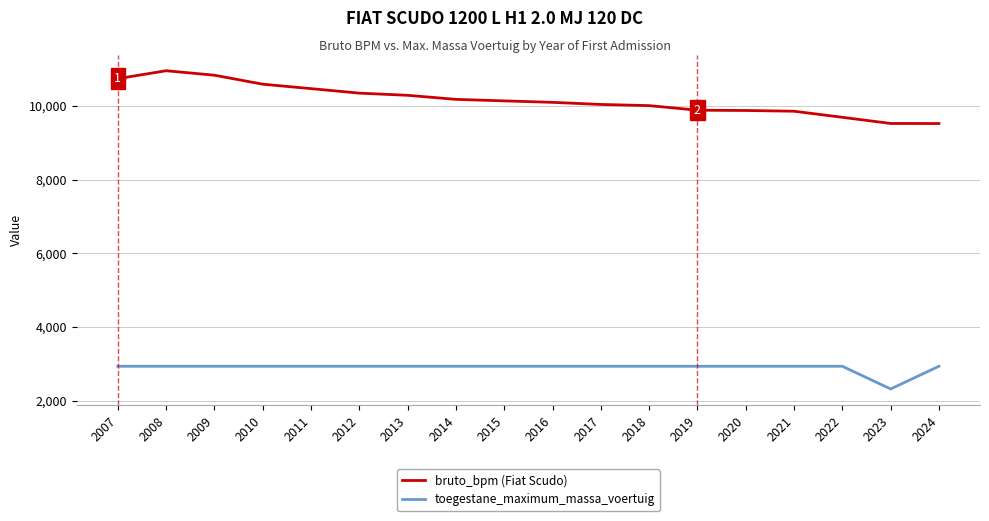

Read the toegestane_maximum_massa_voertuig value at 2019, to the nearest 10.

2930